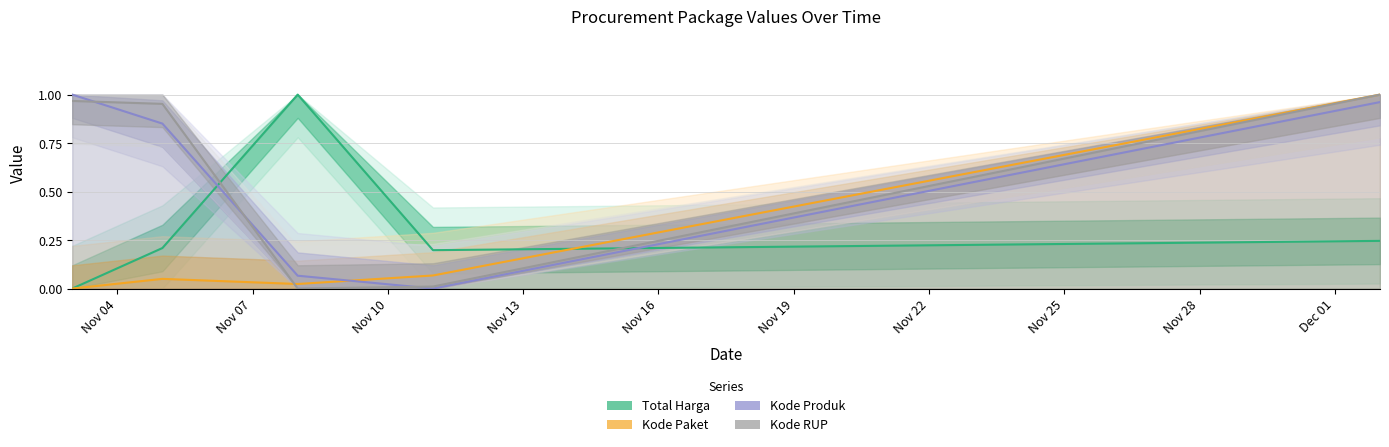

Between Nov 13 and Nov 07, which is larger?

Nov 07